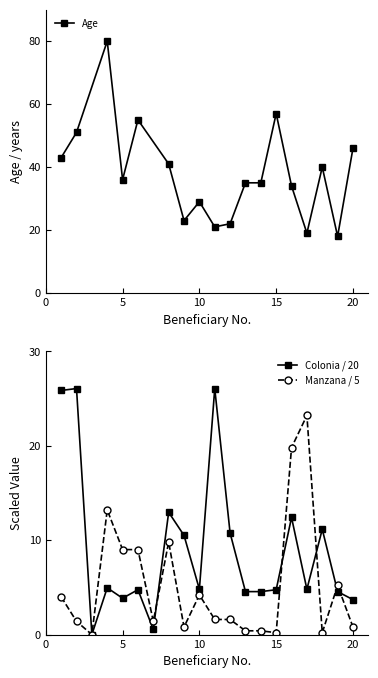

At which label does Colonia reach its peak?

2